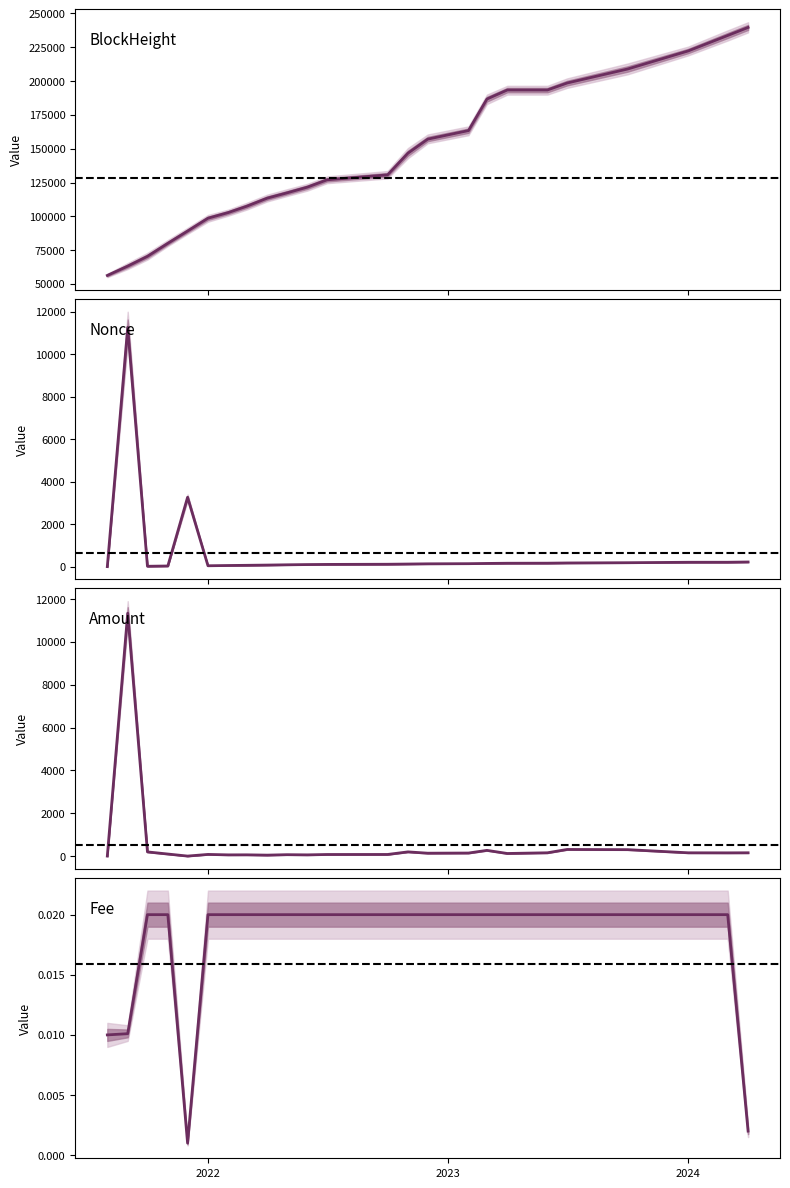

Rank the categories by value from highest to lowest.

2021-09, 2023-07, 2023-10, 2023-03, 2022-11, 2021-10, 2023-06, 2024-04, 2024-01, 2024-03, 2023-02, 2022-12, 2023-04, 2021-11, 2022-01, 2022-10, 2022-07, 2022-05, 2022-03, 2022-06, 2022-02, 2022-04, 2021-12, 2021-08